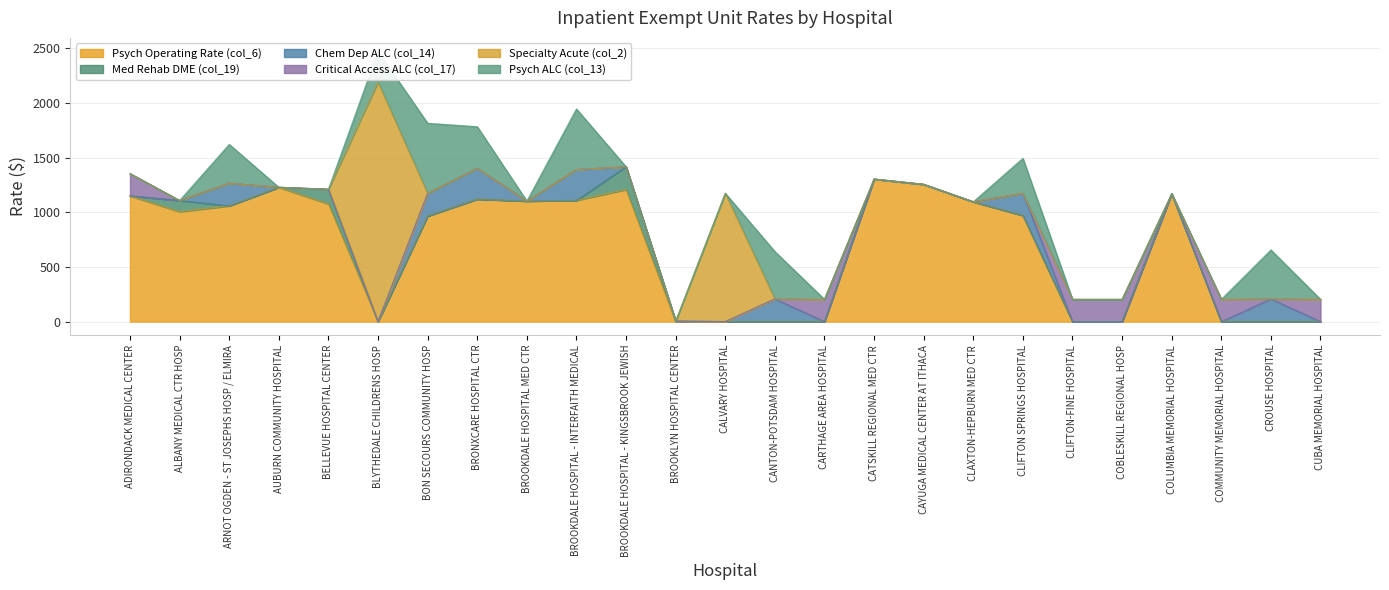

Between CLIFTON-FINE HOSPITAL and COBLESKILL REGIONAL HOSP, which series saw the biggest shift?

Psych Operating Rate (col_6)